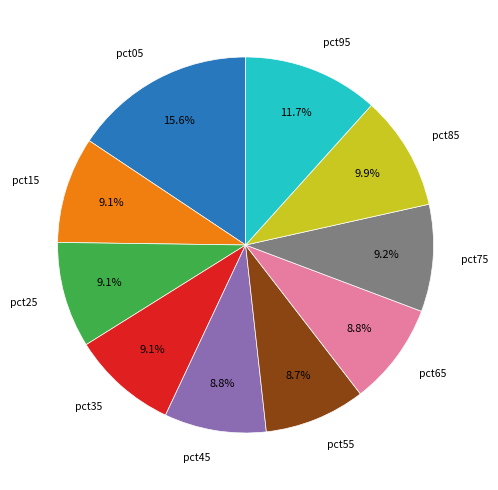

To the nearest percent, what is the average slice percentage?

10%